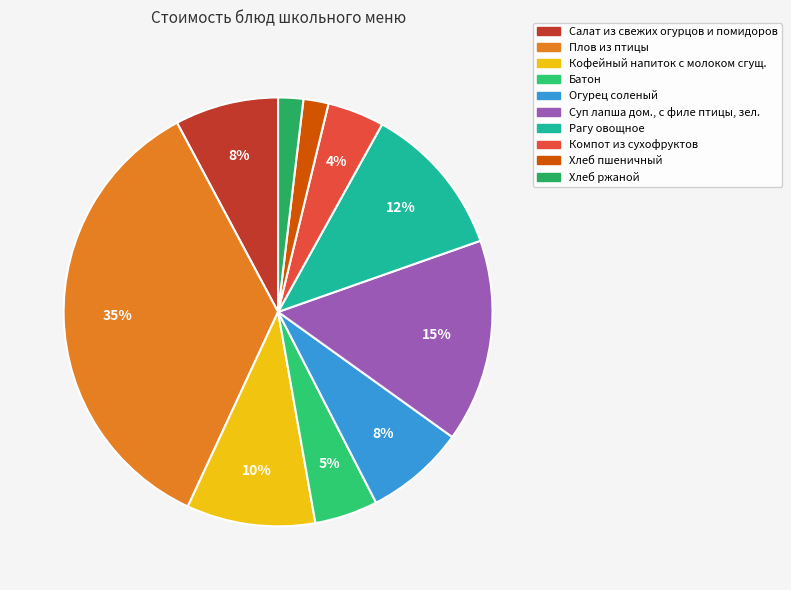

To the nearest percent, what is the average slice percentage?

10%